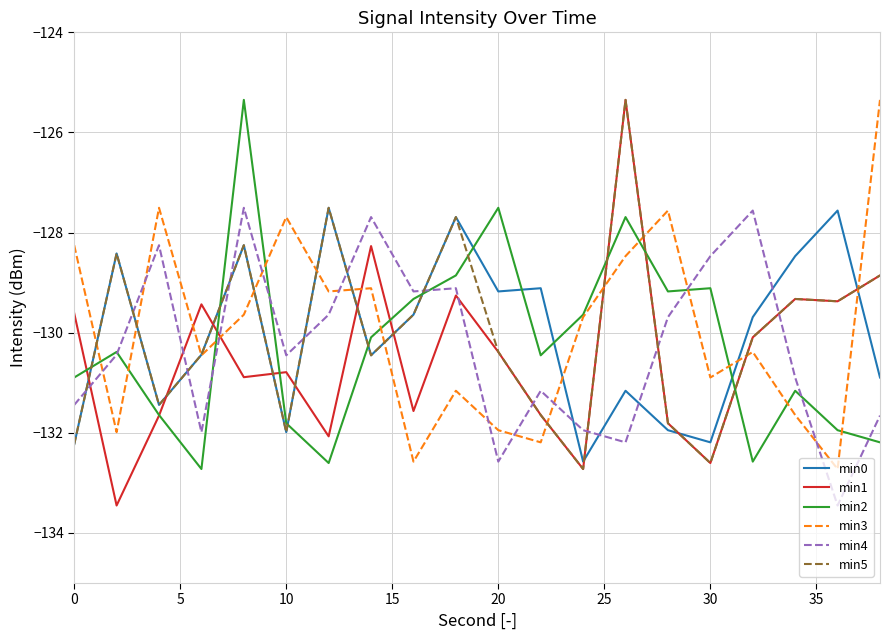

What is the minimum value for min0?

-132.6